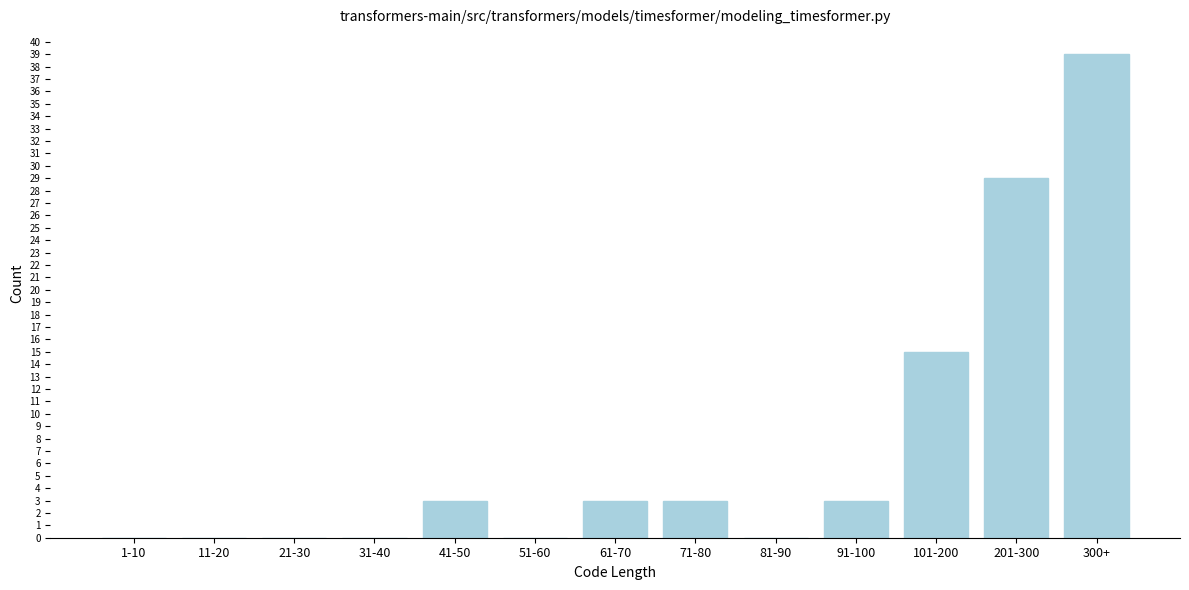

Reading left to right, list all the values displayed in this chart.

1-10=0	11-20=0	21-30=0	31-40=0	41-50=3	51-60=0	61-70=3	71-80=3	81-90=0	91-100=3	101-200=15	201-300=29	300+=39